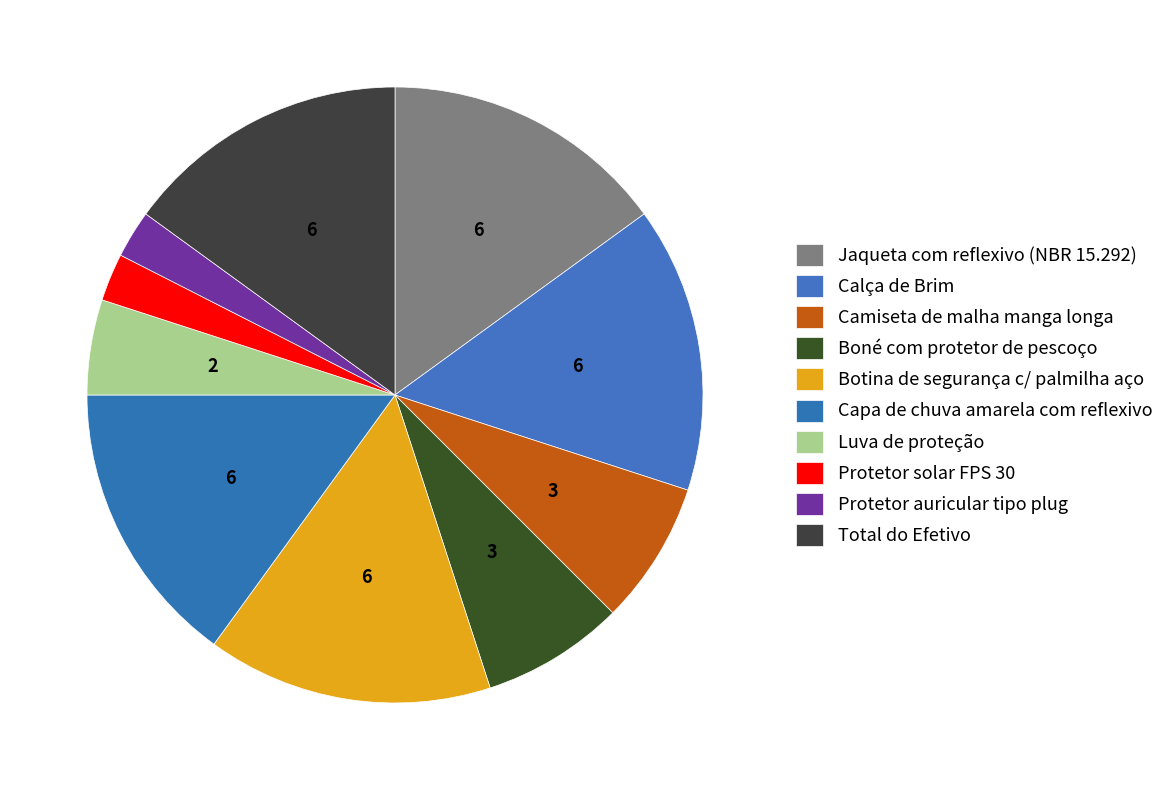

Does Protetor auricular tipo plug represent more than half of the total?

No